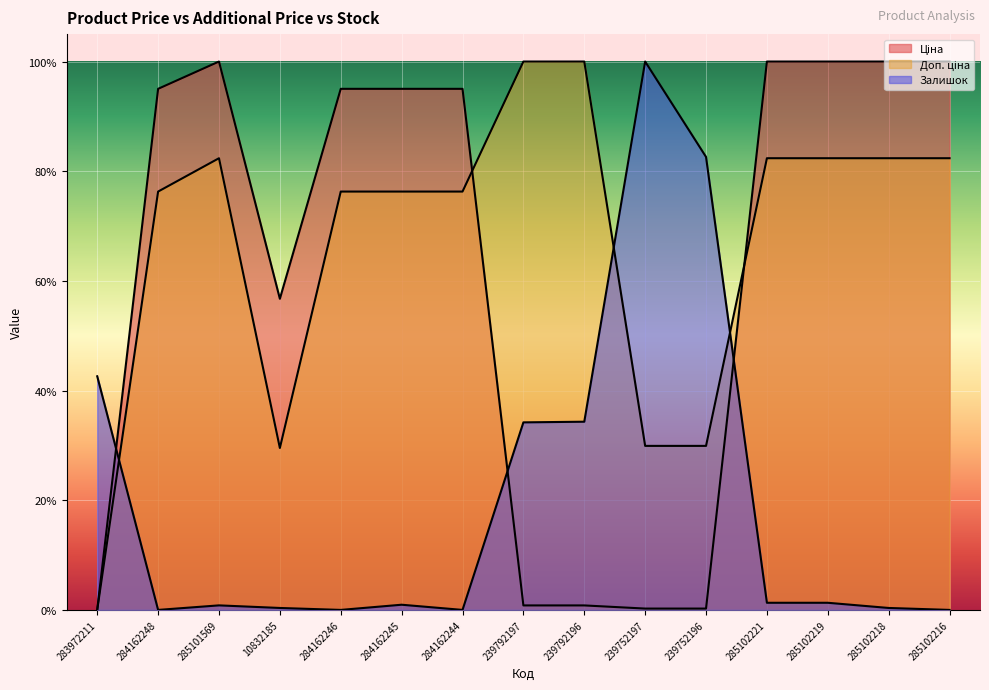

Rank the series at 285102221 from lowest to highest value.

Залишок, Доп. ціна, Ціна